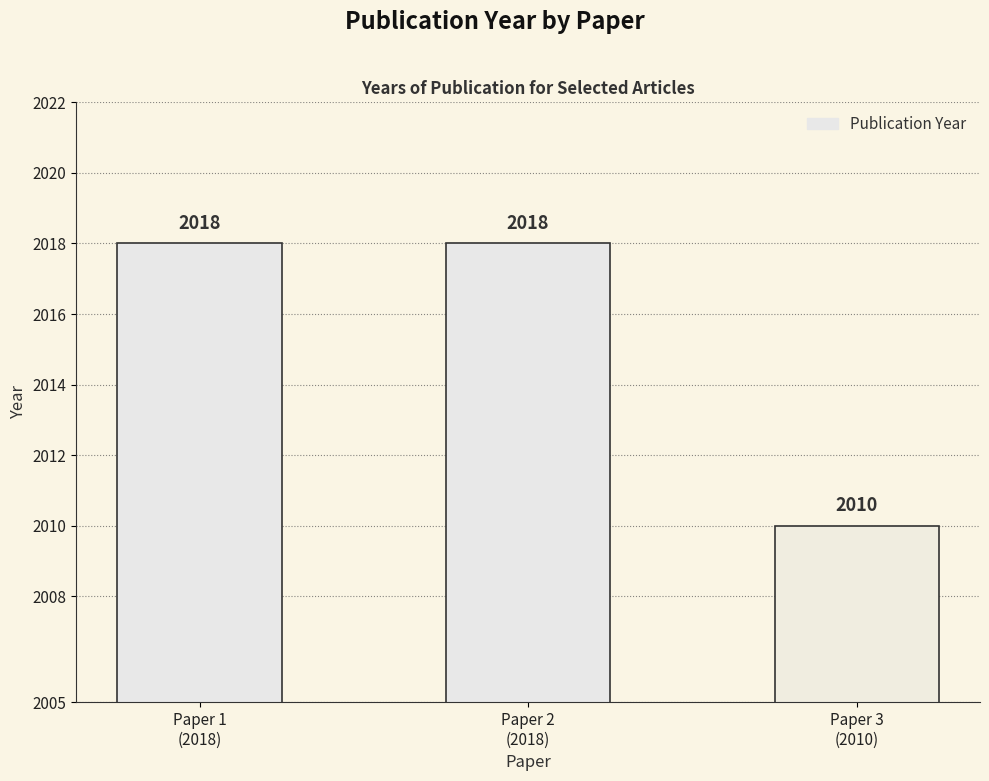

What is the maximum value shown in the chart?

2018